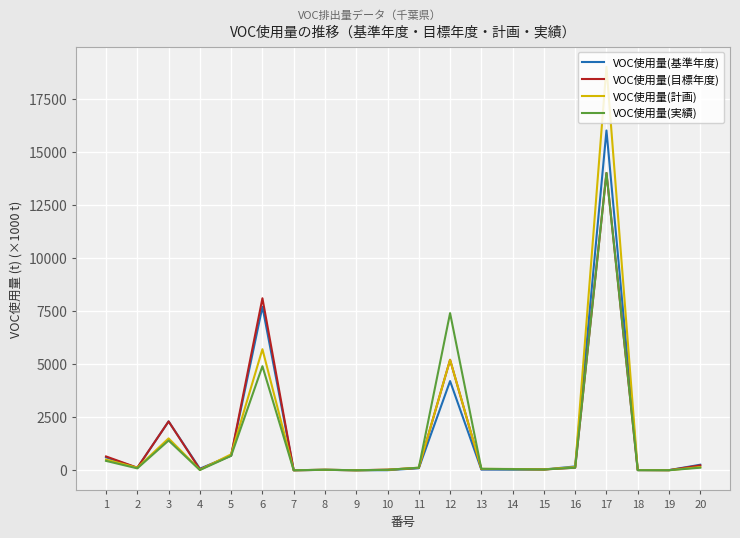

Which series has the largest range (max minus min)?

VOC使用量(計画)